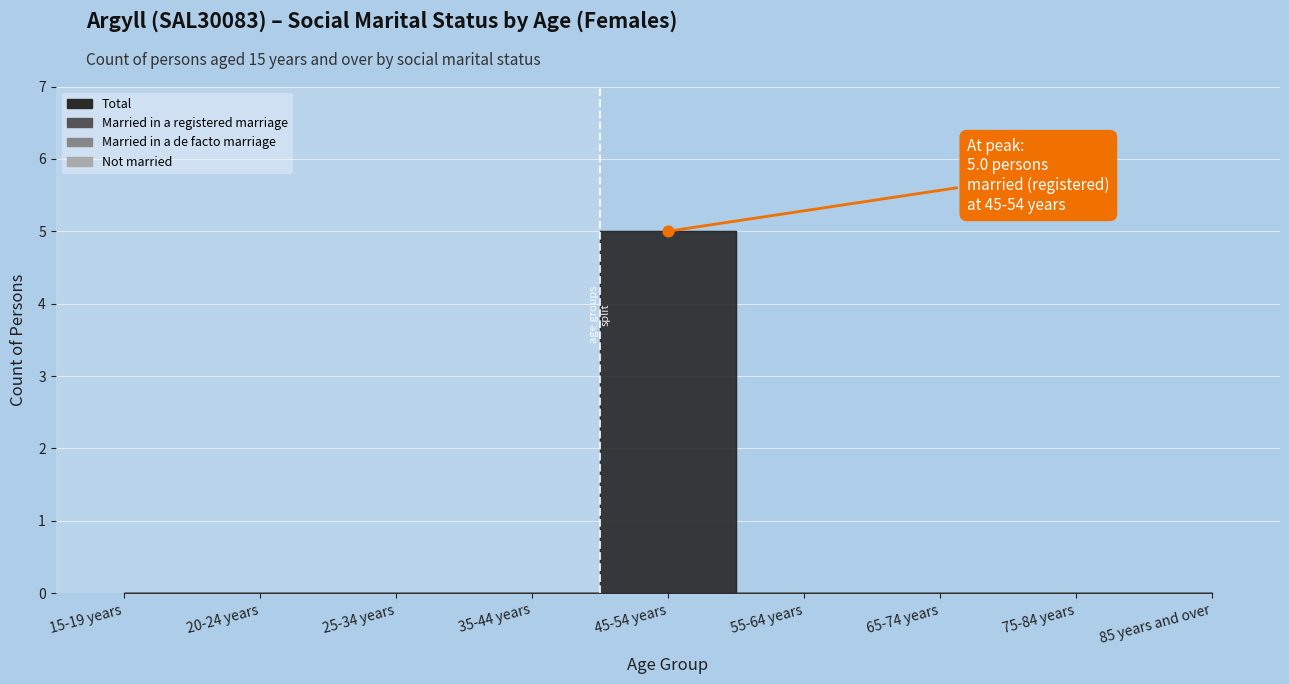

Which series contains the highest Y value?

Total